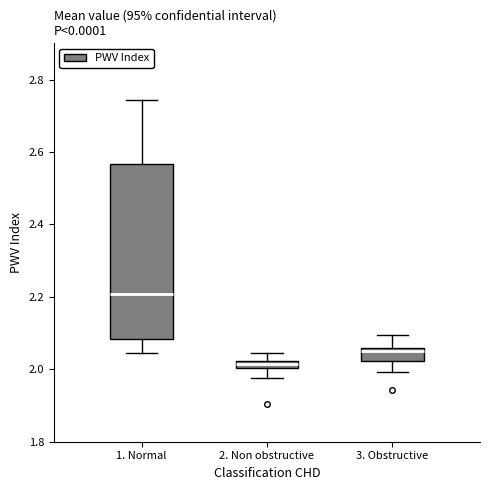

Where is the lower edge of the box for 1. Normal on the y-axis? The values are not printed on the chart, so give them approximately, as read against the axis.

2.08